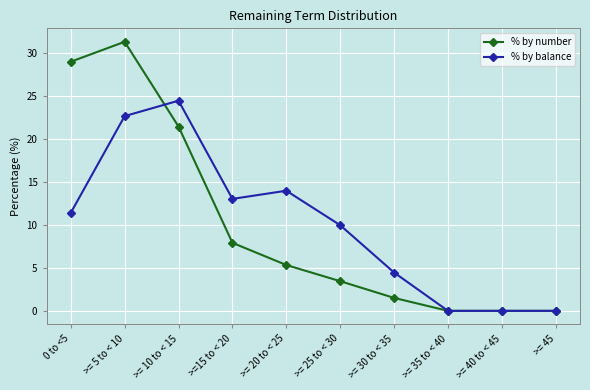

Rank the series by their maximum value, from highest to lowest.

% by number, % by balance